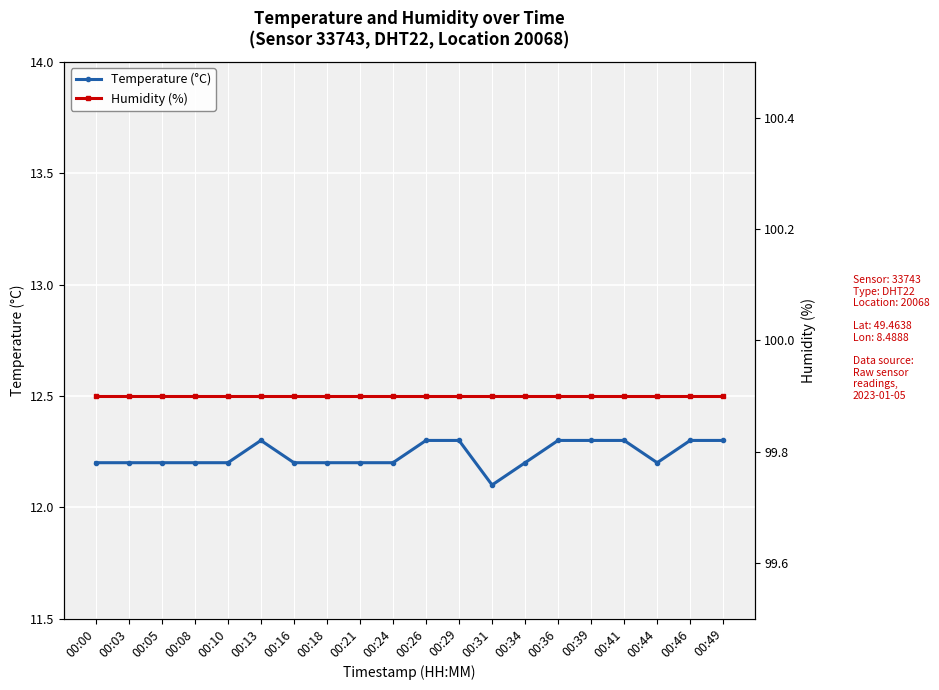

What is the total value across all series at 00:24?

112.1